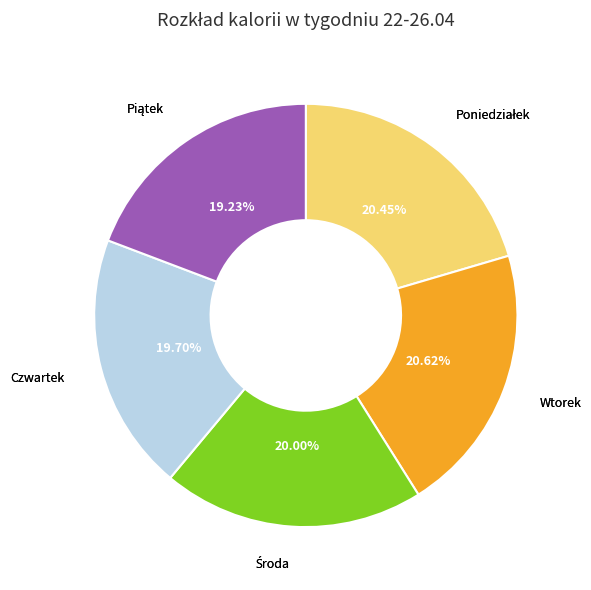

Is there a majority slice in this chart?

No